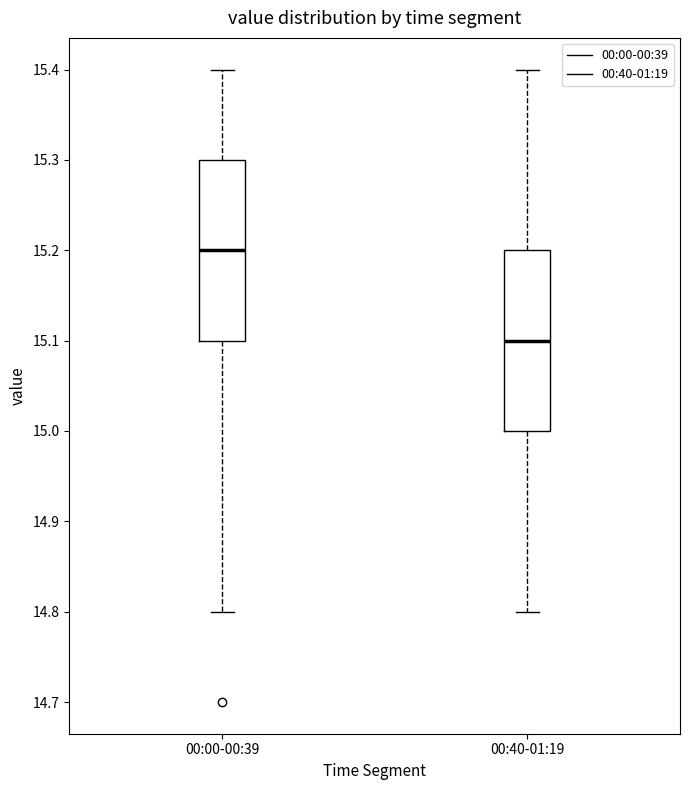

Where does the lower whisker of the box for 00:40-01:19 end on the y-axis? The values are not printed on the chart, so give them approximately, as read against the axis.

14.8